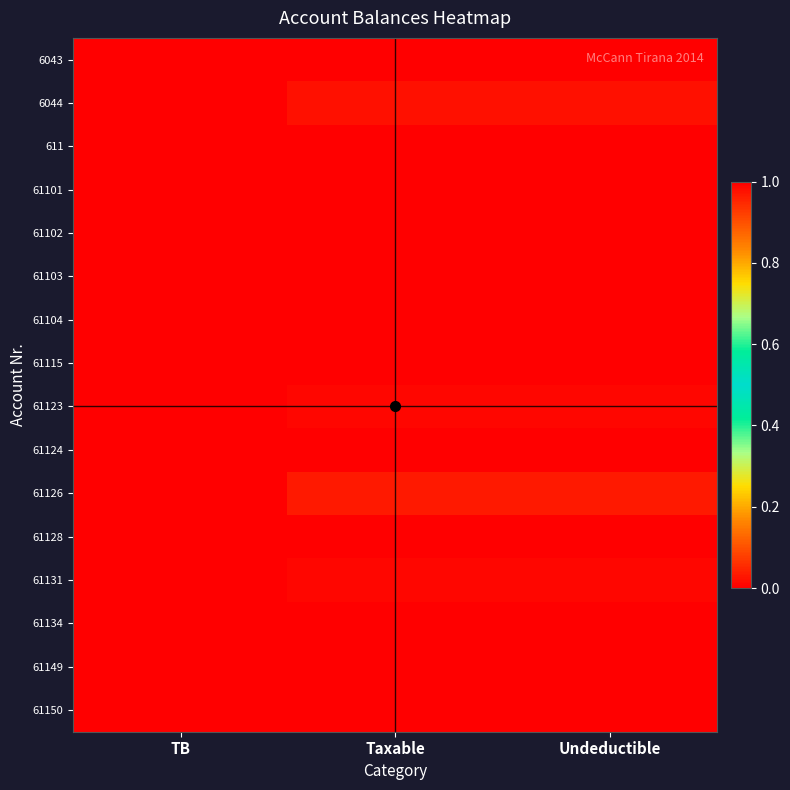

Reading left to right, what are all the values shown in this chart?

6043: TB=1.0	Taxable=1.0	Undeductible=0.0
6044: TB=1.0	Taxable=1.0	Undeductible=0.0
611: TB=1.0	Taxable=1.0	Undeductible=0.0
61101: TB=1.0	Taxable=1.0	Undeductible=0.0
61102: TB=1.0	Taxable=1.0	Undeductible=0.0
61103: TB=1.0	Taxable=1.0	Undeductible=0.0
61104: TB=1.0	Taxable=1.0	Undeductible=0.0
61115: TB=1.0	Taxable=1.0	Undeductible=0.0
61123: TB=1.0	Taxable=1.0	Undeductible=0.0
61124: TB=1.0	Taxable=1.0	Undeductible=0.0
61126: TB=1.0	Taxable=1.0	Undeductible=0.0
61128: TB=1.0	Taxable=1.0	Undeductible=0.0
61131: TB=1.0	Taxable=1.0	Undeductible=0.0
61134: TB=1.0	Taxable=1.0	Undeductible=0.0
61149: TB=1.0	Taxable=1.0	Undeductible=0.0
61150: TB=1.0	Taxable=1.0	Undeductible=0.0